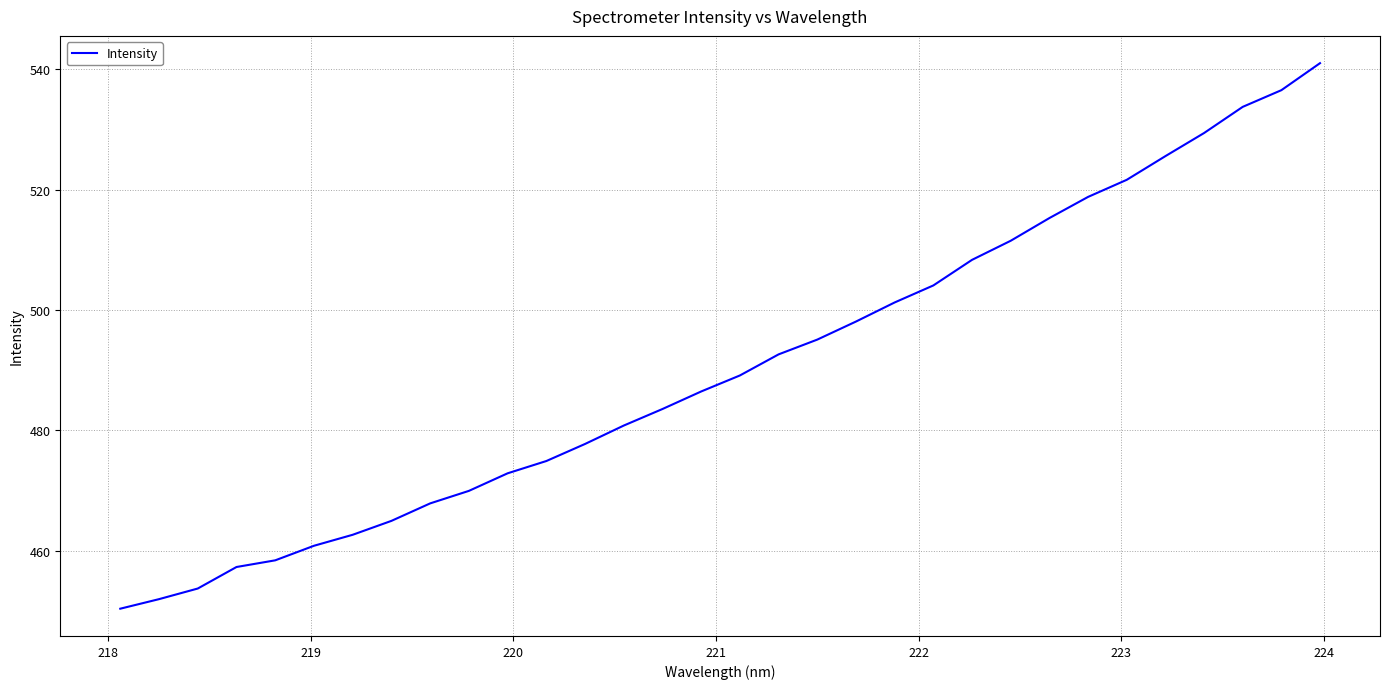

What is the minimum value shown in the chart?

450.4